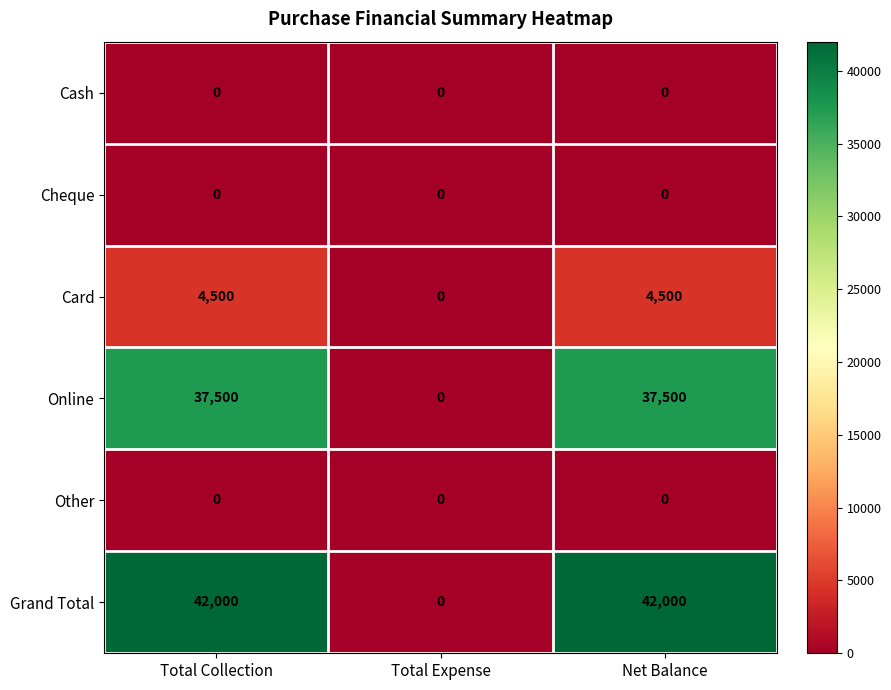

At how many categories does at least one series exceed 19539?

2